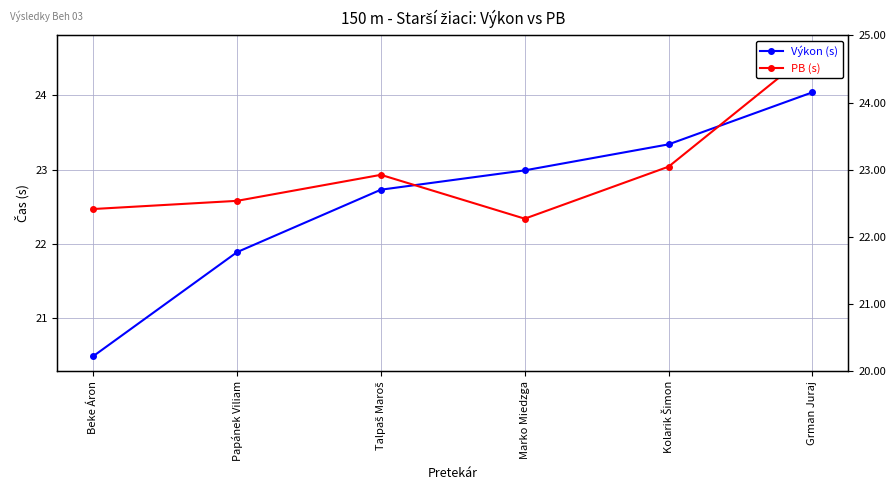

At which category is the sum across all series the highest?

Grman Juraj